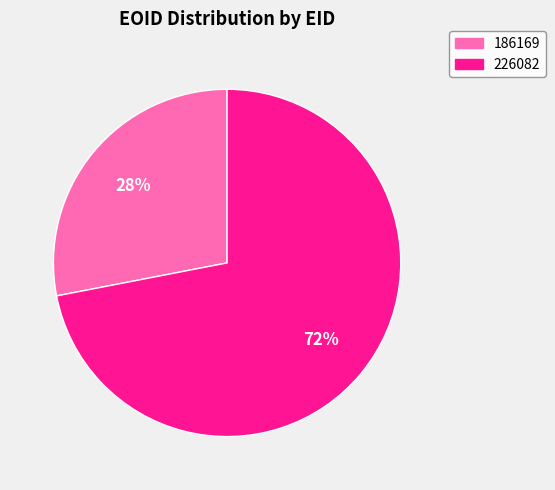

How many slices are in this pie chart?

2